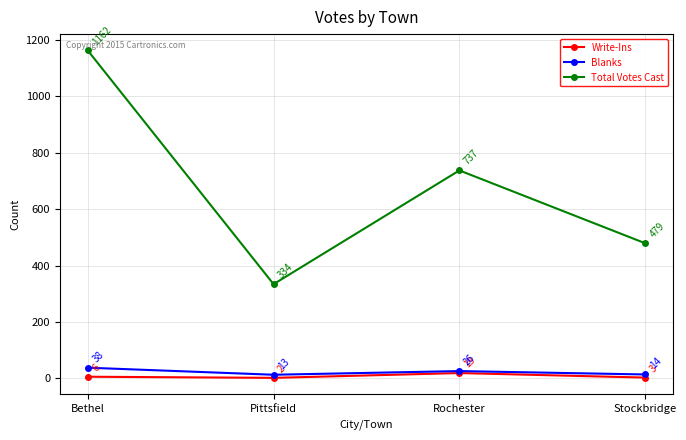

Where is Total Votes Cast nearest to the value 748?

Rochester